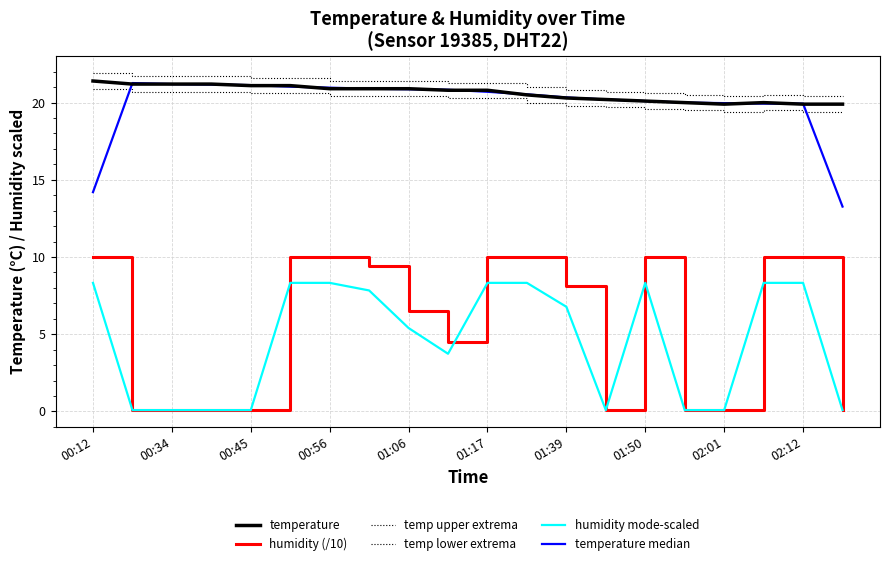

Count the number of data series in this chart.

6